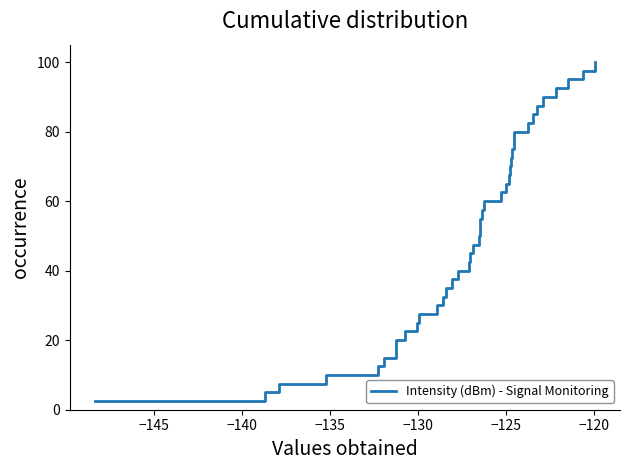

Reading right to left, transcribe all the data shown in this chart.

100.0	97.5	95.0	92.5	90.0	87.5	85.0	82.5	80.0	77.5	75.0	72.5	70.0	67.5	65.0	62.5	60.0	57.5	55.0	52.5	50.0	47.5	45.0	42.5	40.0	37.5	35.0	32.5	30.0	27.5	25.0	22.5	20.0	17.5	15.0	12.5	10.0	7.5	5.0	2.5